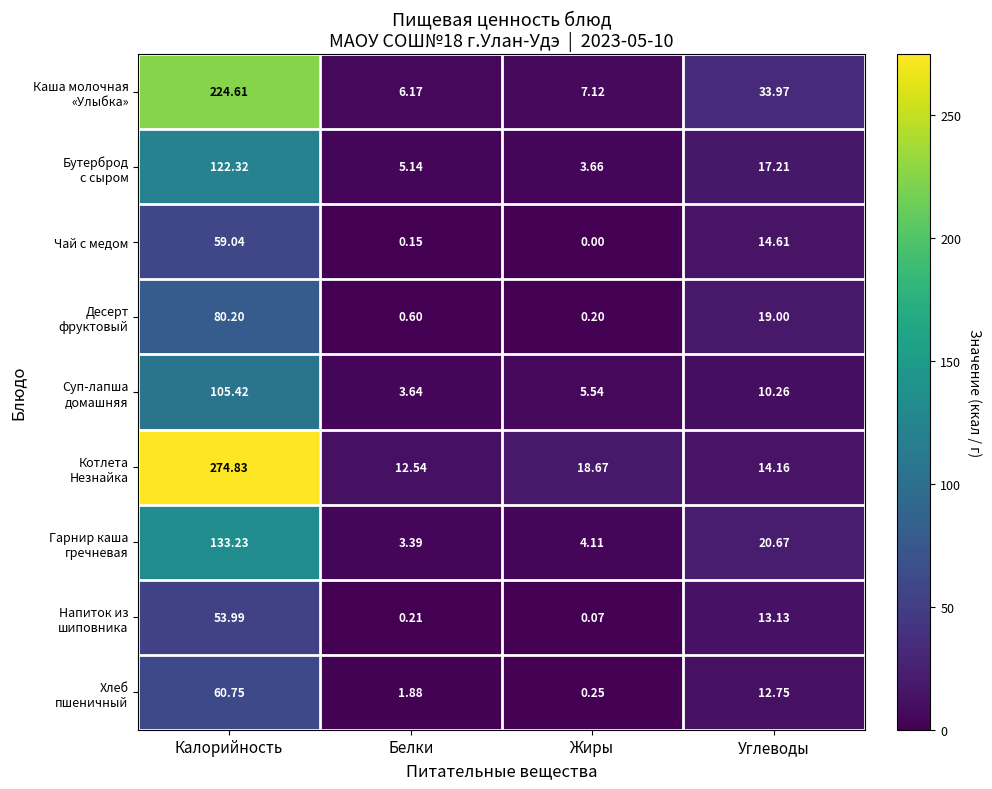

Which label corresponds to the smallest value in the chart?

Жиры